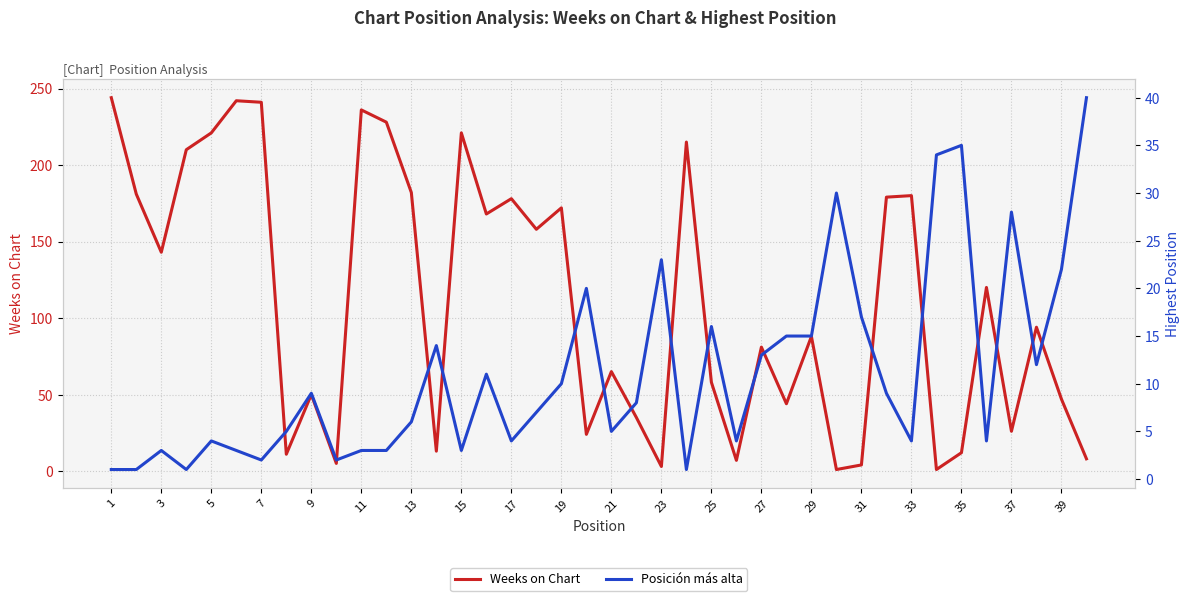

How many values in the Posición más alta series exceed 8?

19